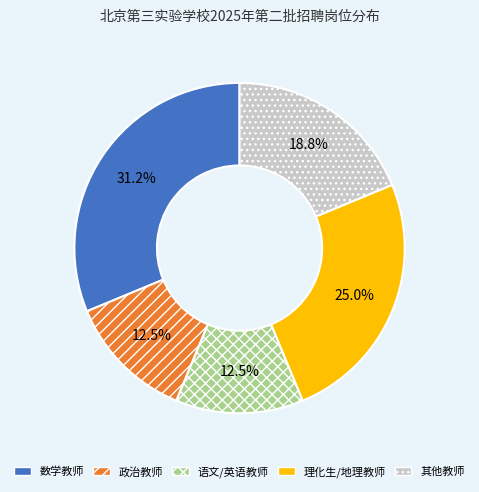

To the nearest percent, what is the average slice percentage?

20%